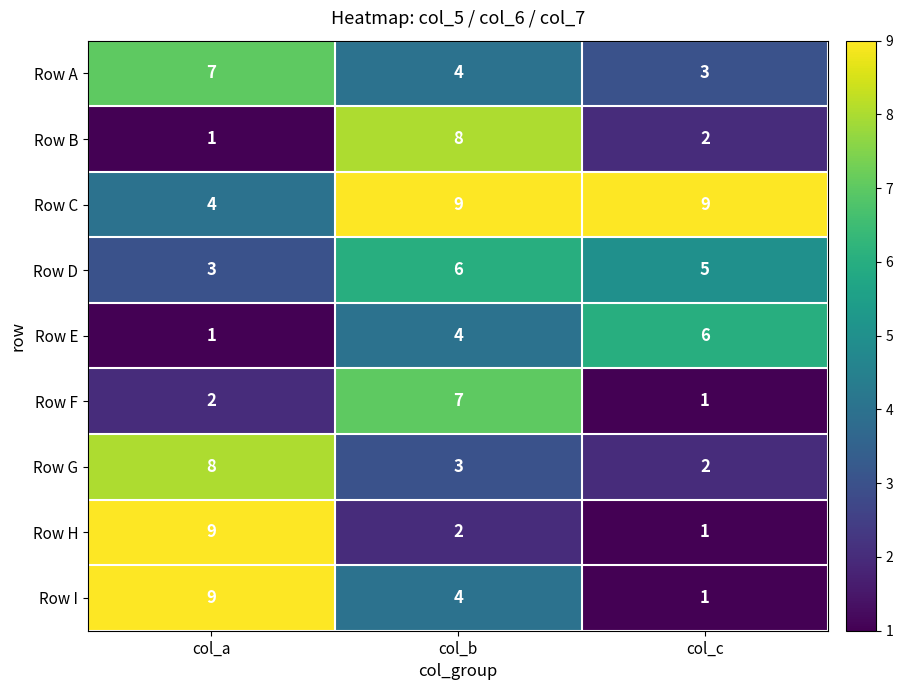

What is the sum of all Row I values?

14